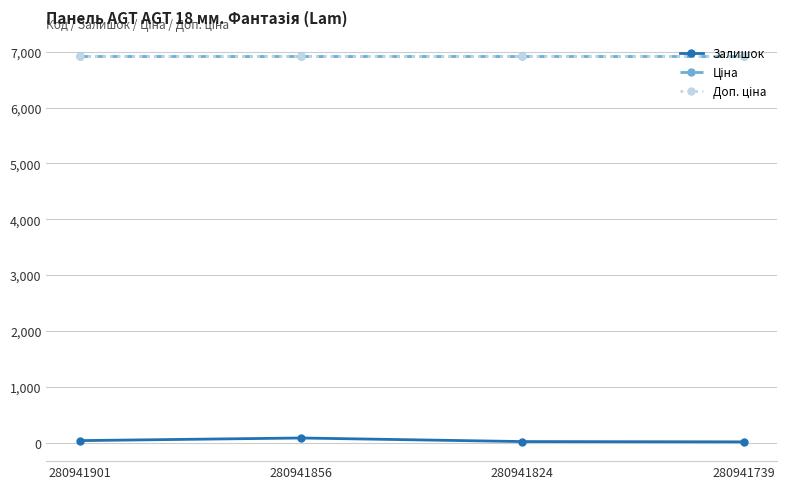

What is the sum of the Доп. ціна values at 280941824 and 280941739?

13851.3